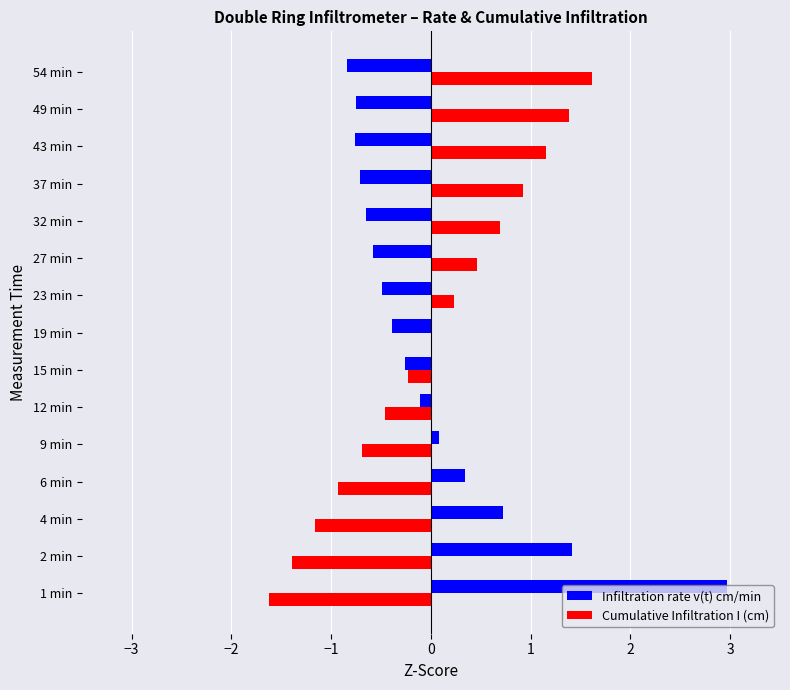

How many data points does each series have?

15